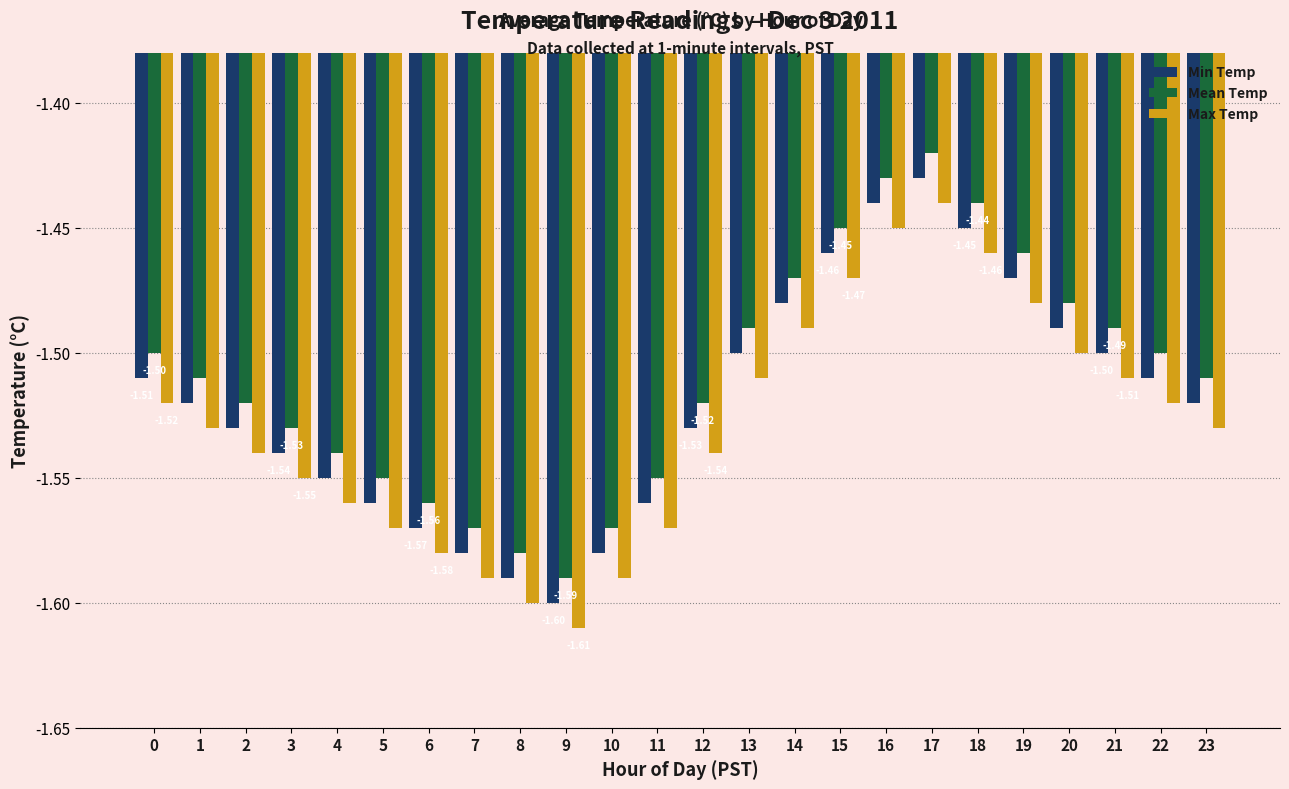

Is the value of Min Temp at 9 greater than the value of Max Temp at 13?

No